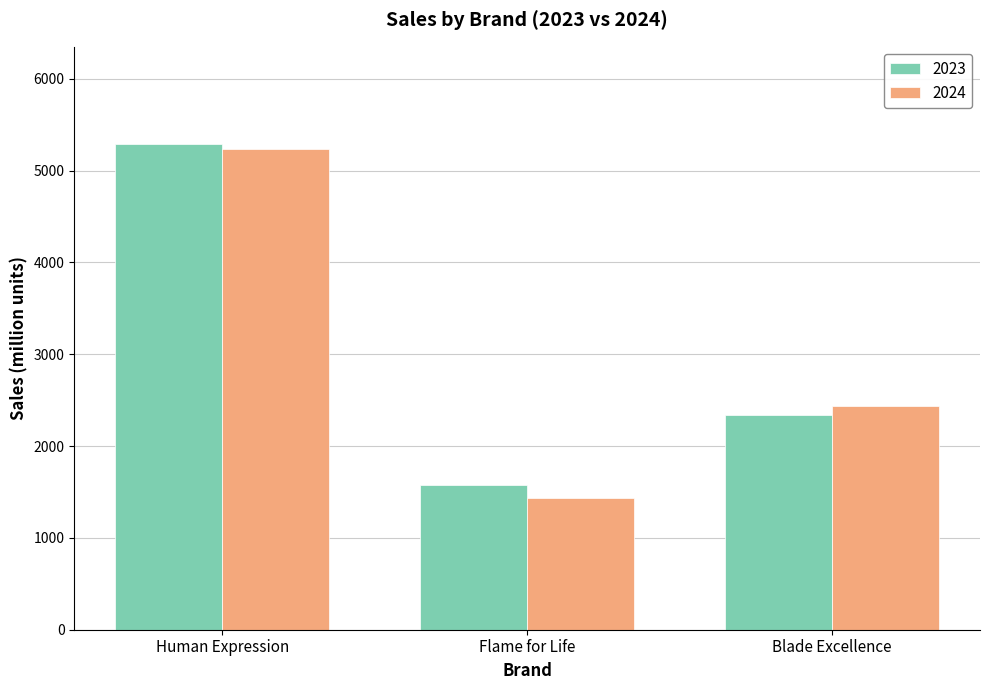

The 2024 series shows 1436 at Flame for Life. True or false?

True